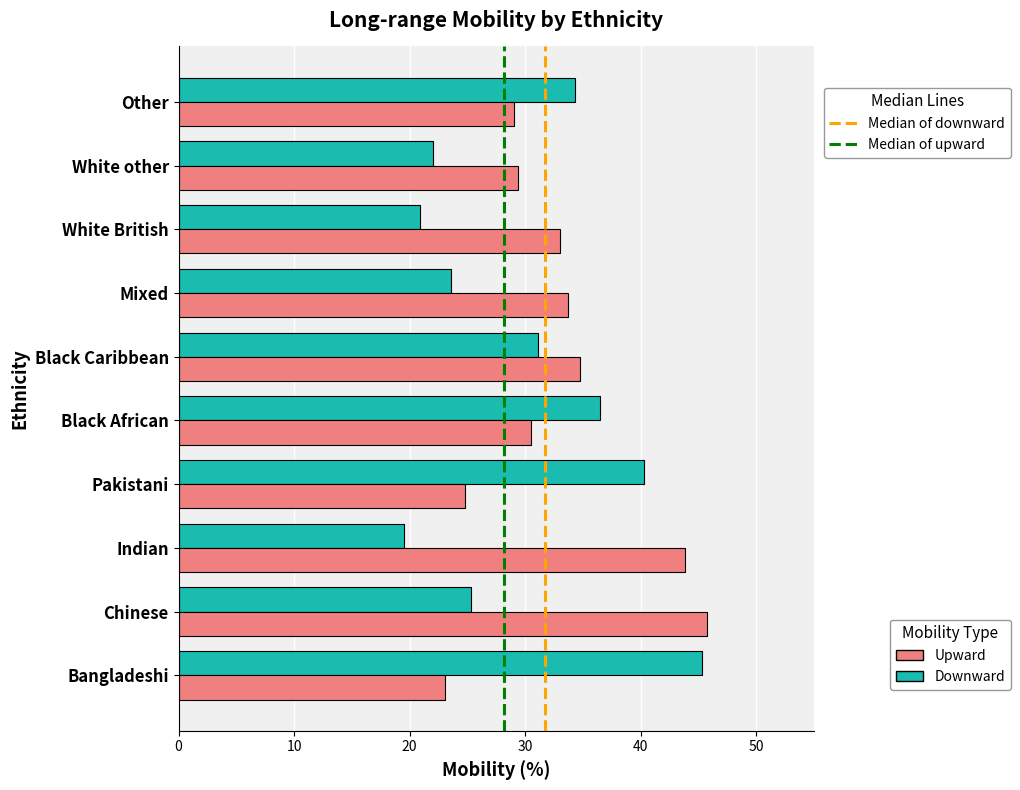

What is the spread (max minus min) of values at Black African?

6.0